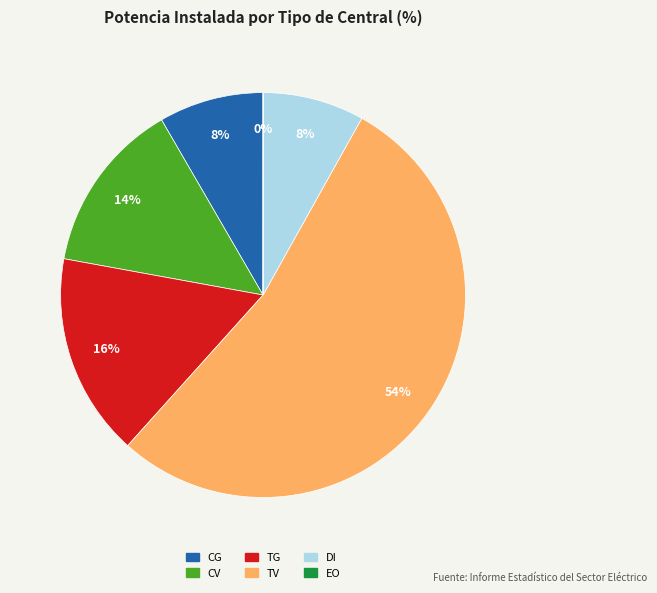

Which has a higher value, TV or TG?

TV